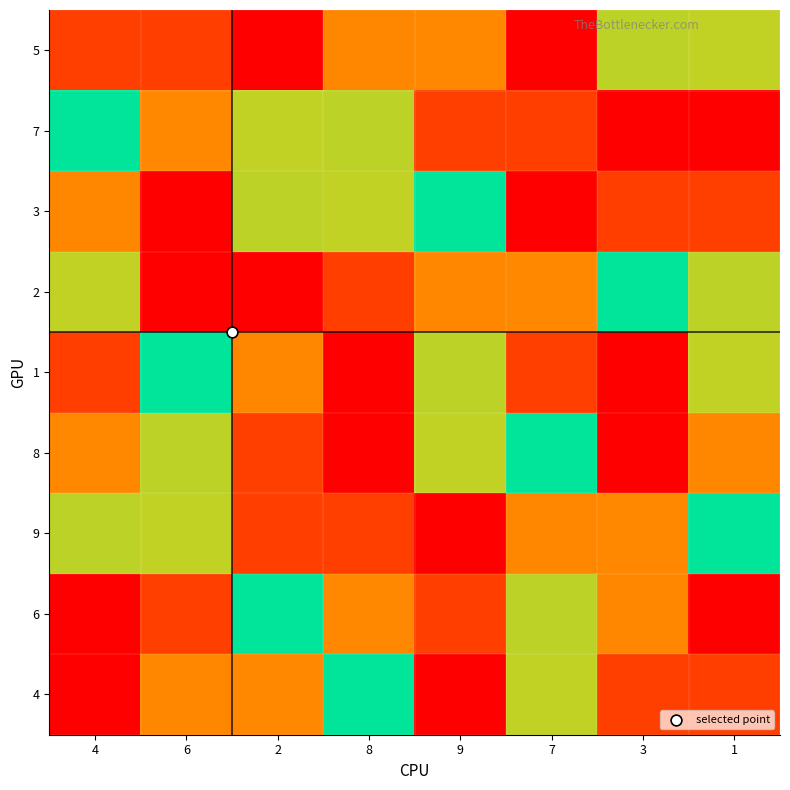

Reading left to right, list all the values displayed in this chart.

5: 4=2	6=8	2=9	8=7	9=3	7=1	3=4	1=6
7: 4=5	6=3	2=6	8=4	9=2	7=8	3=1	1=9
3: 4=7	6=1	2=4	8=6	9=5	7=9	3=8	1=2
2: 4=6	6=9	2=1	8=8	9=7	7=3	3=5	1=4
1: 4=8	6=5	2=7	8=9	9=4	7=2	3=1	1=6
8: 4=3	6=4	2=2	8=1	9=6	7=5	3=9	1=7
9: 4=4	6=6	2=8	8=2	9=1	7=7	3=3	1=5
6: 4=9	6=2	2=5	8=3	9=8	7=4	3=7	1=1
4: 4=1	6=7	2=3	8=5	9=9	7=6	3=2	1=8